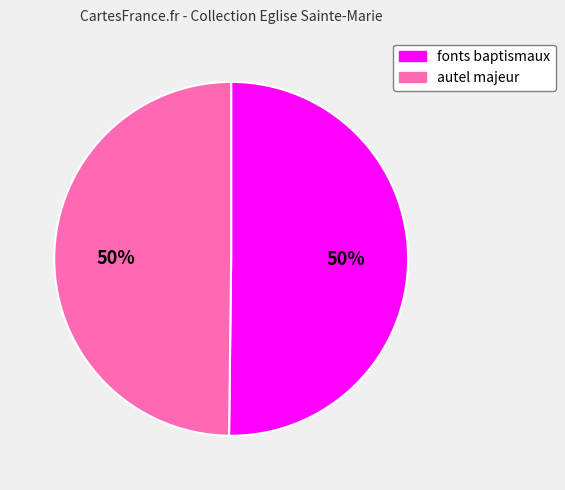

How many segments does this pie chart have?

2